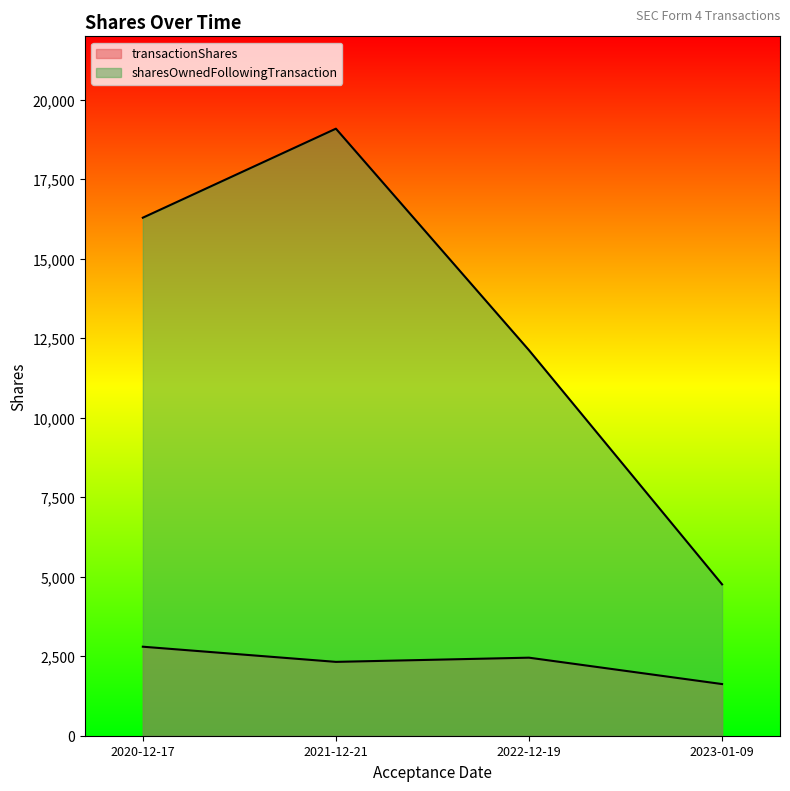

What is the difference between the maximum and minimum values in the sharesOwnedFollowingTransaction series?

14334